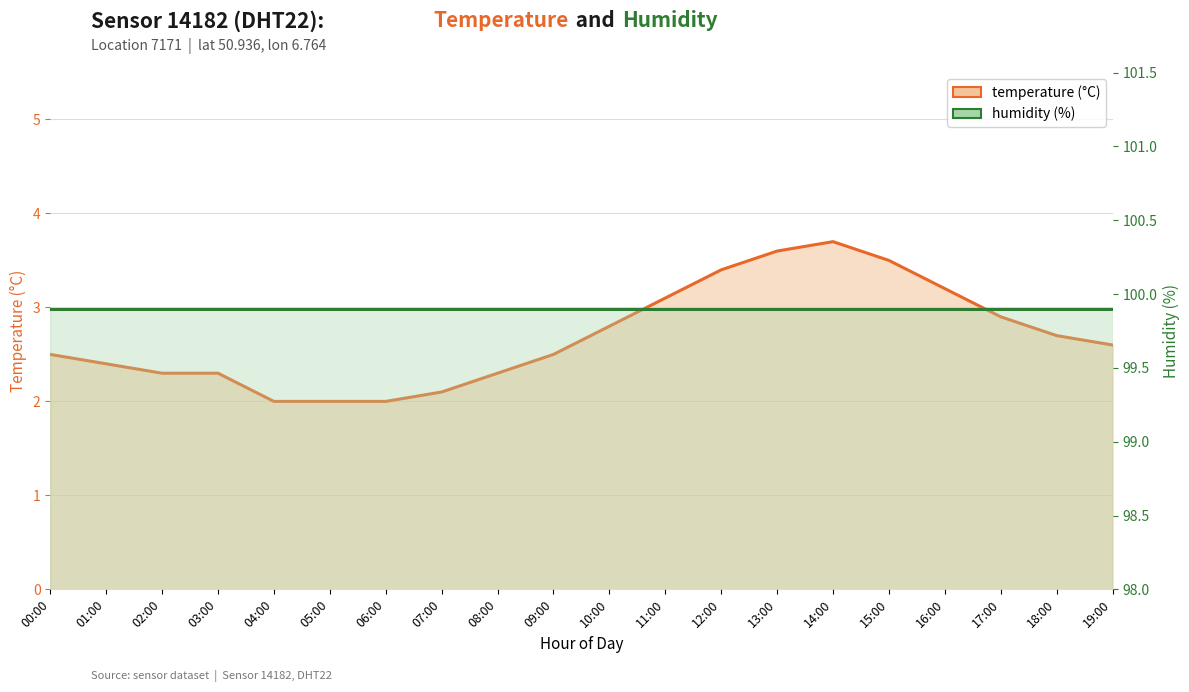

Between 04:00 and 07:00, which is larger?

07:00